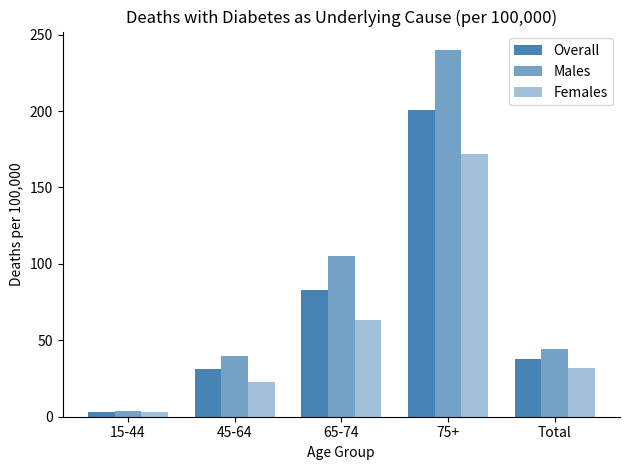

What position from the left is 45-64?

2